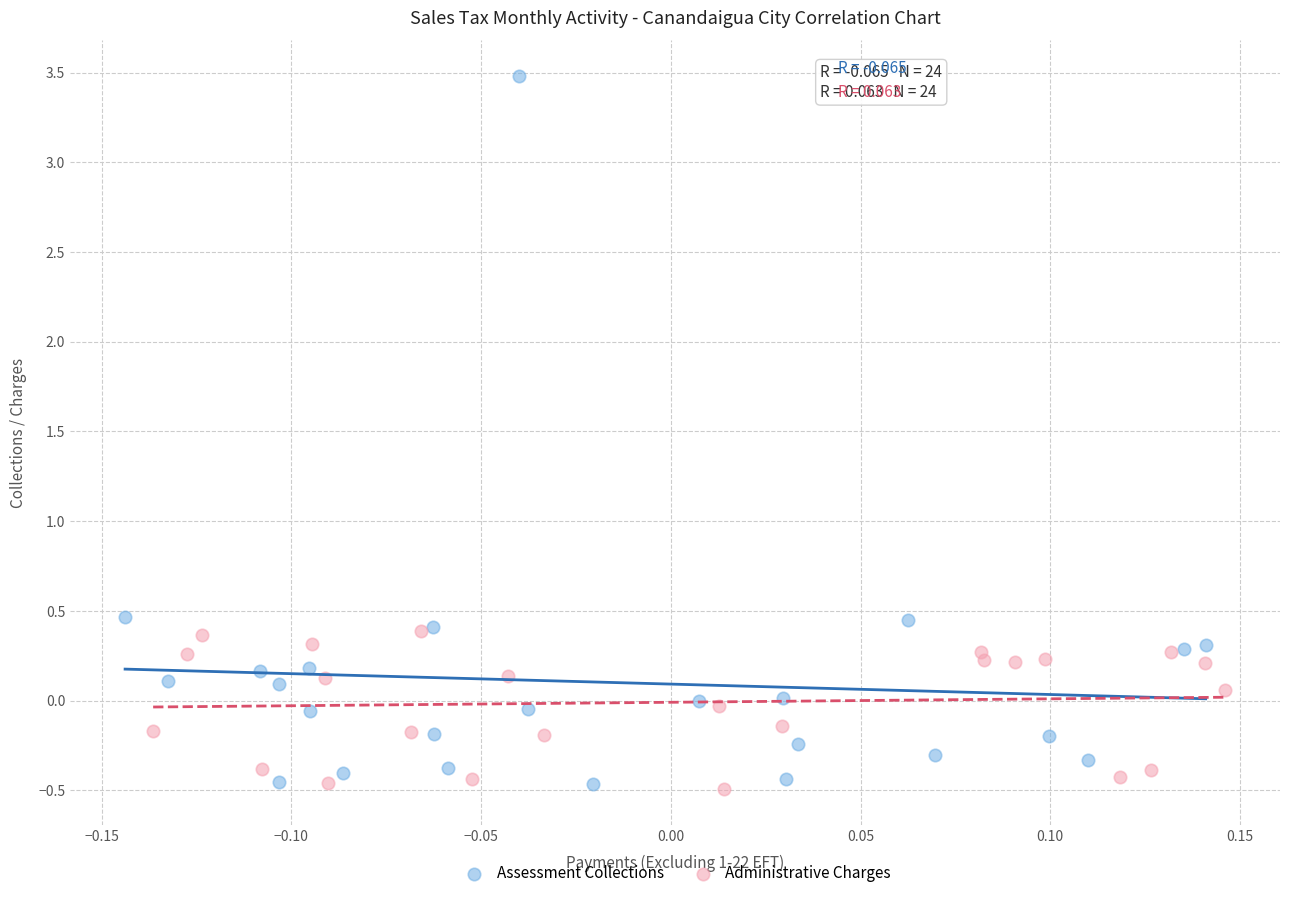

Which series has the widest spread of Y values?

Assessment Collections